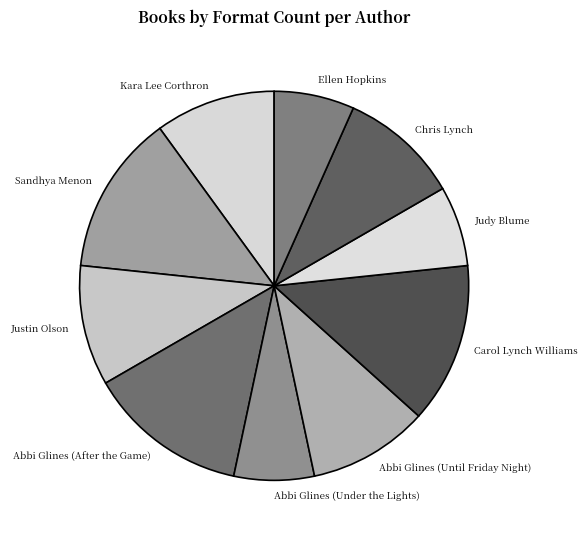

Combined, do Justin Olson and Abbi Glines (Under the Lights) account for over 50%?

No